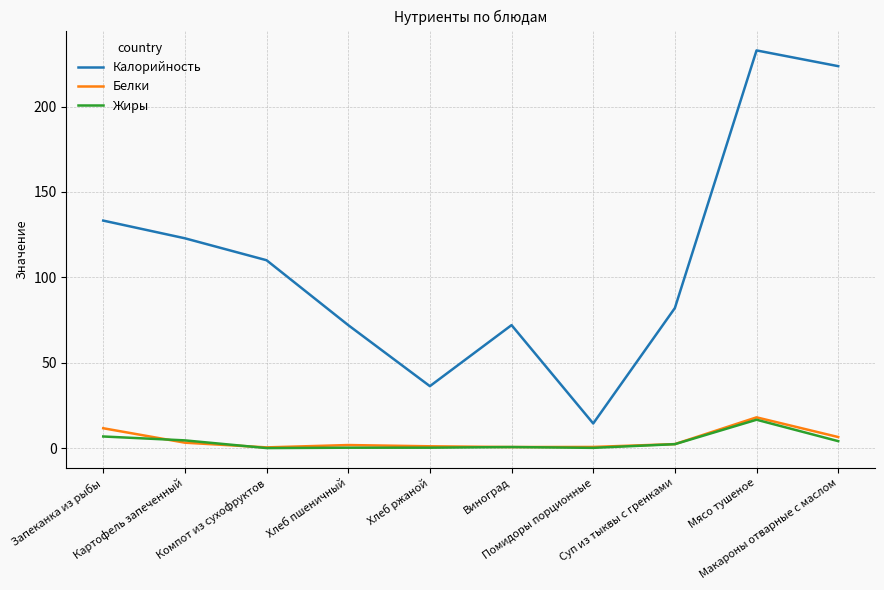

True or false: Калорийность and Белки cross at least once.

False